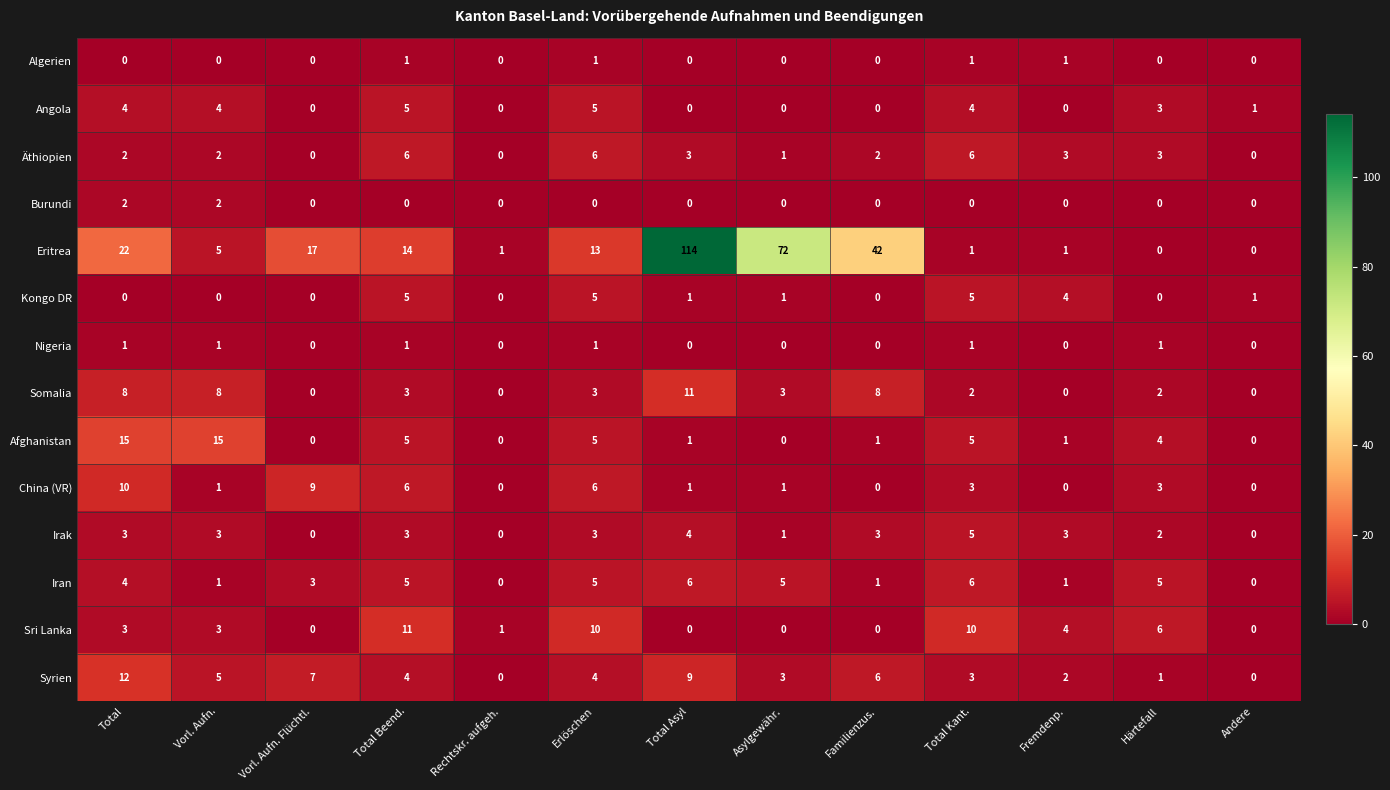

What is the spread (max minus min) of values at Total Beend.?

14